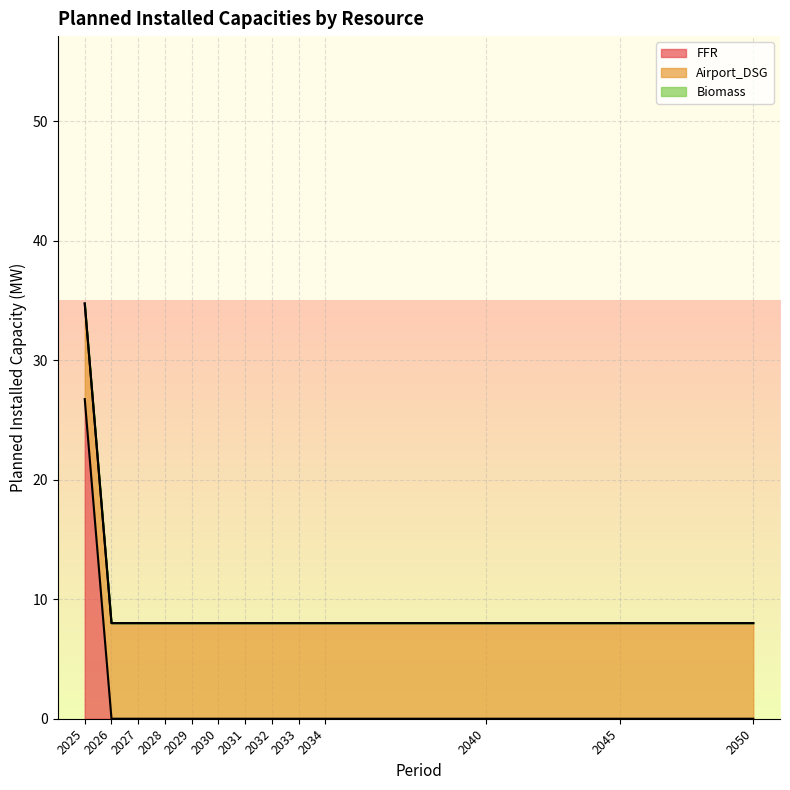

Which series has the widest spread of values?

FFR